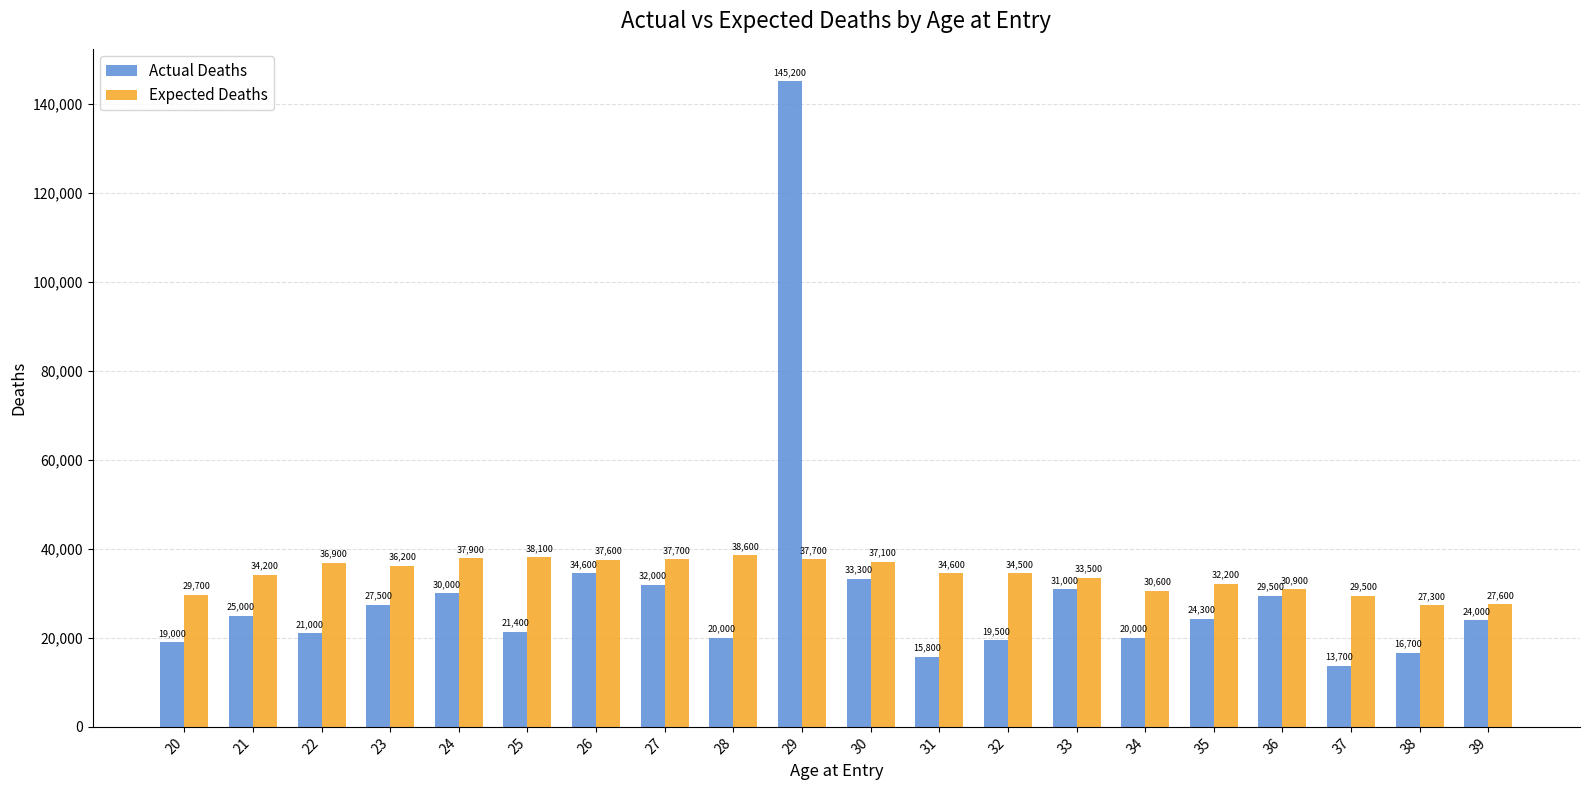

Rank the series by their average value, from lowest to highest.

Actual Deaths, Expected Deaths